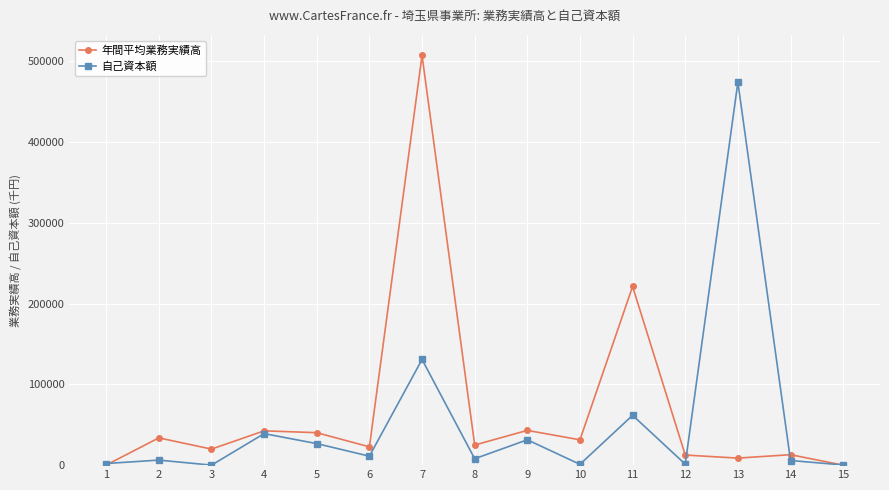

Between 10 and 15, which series saw the biggest shift?

年間平均業務実績高